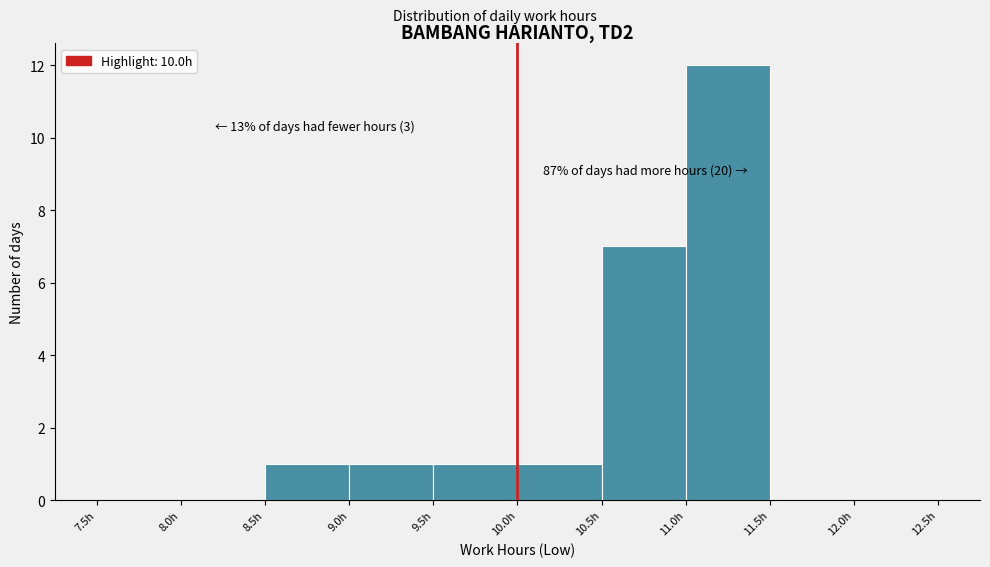

Over which range of the x-axis is the bar tallest?

11.0 to 11.5